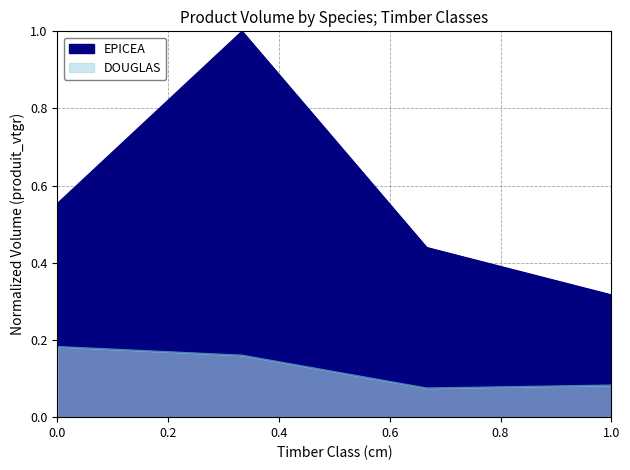

List the series in order of their overall mean, highest first.

EPICEA, DOUGLAS